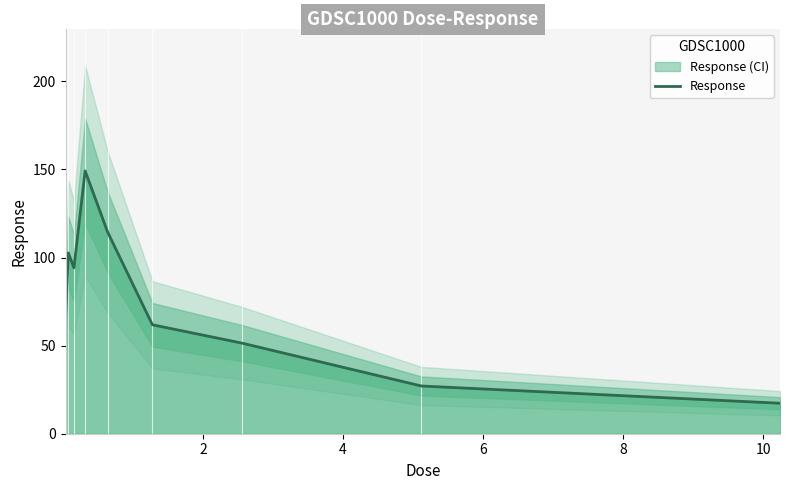

What is the lowest value of the Response series?

17.3